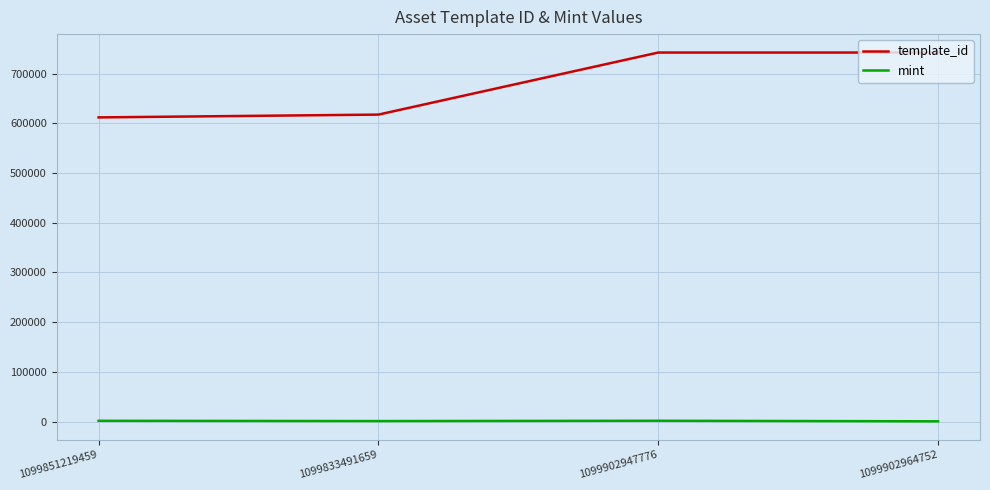

What is the maximum value for template_id?

742319